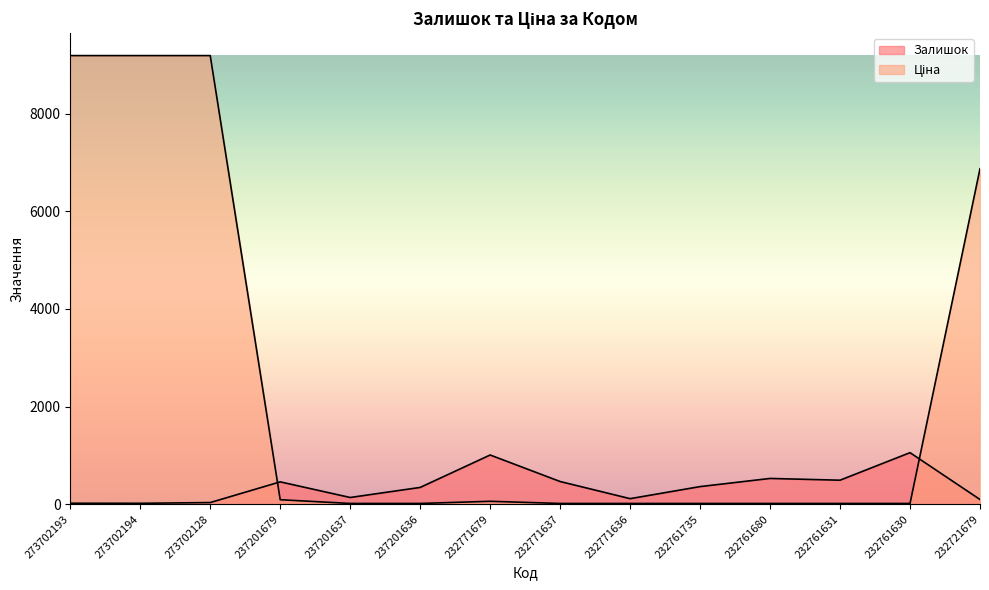

At which label does Залишок reach its minimum?

273702194